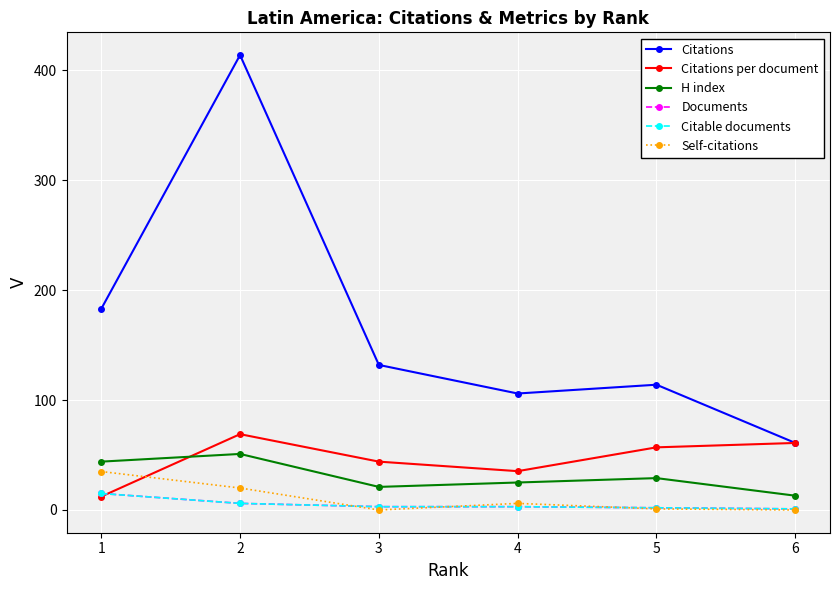

Which series has the largest total across all categories?

Citations